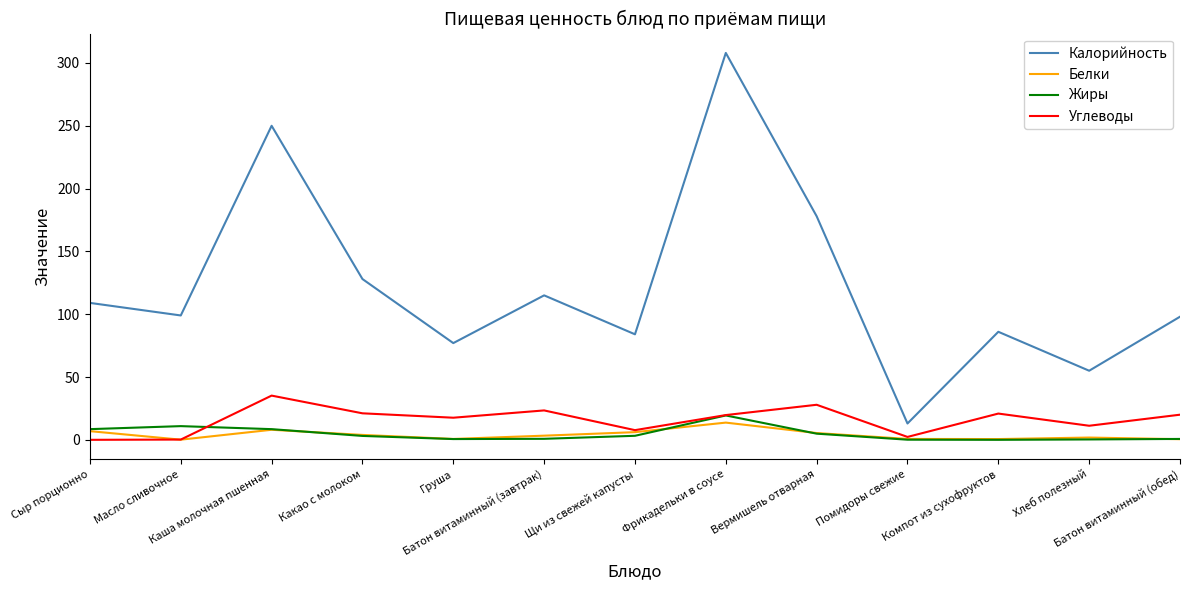

What is the lowest value of the Калорийность series?

13.0